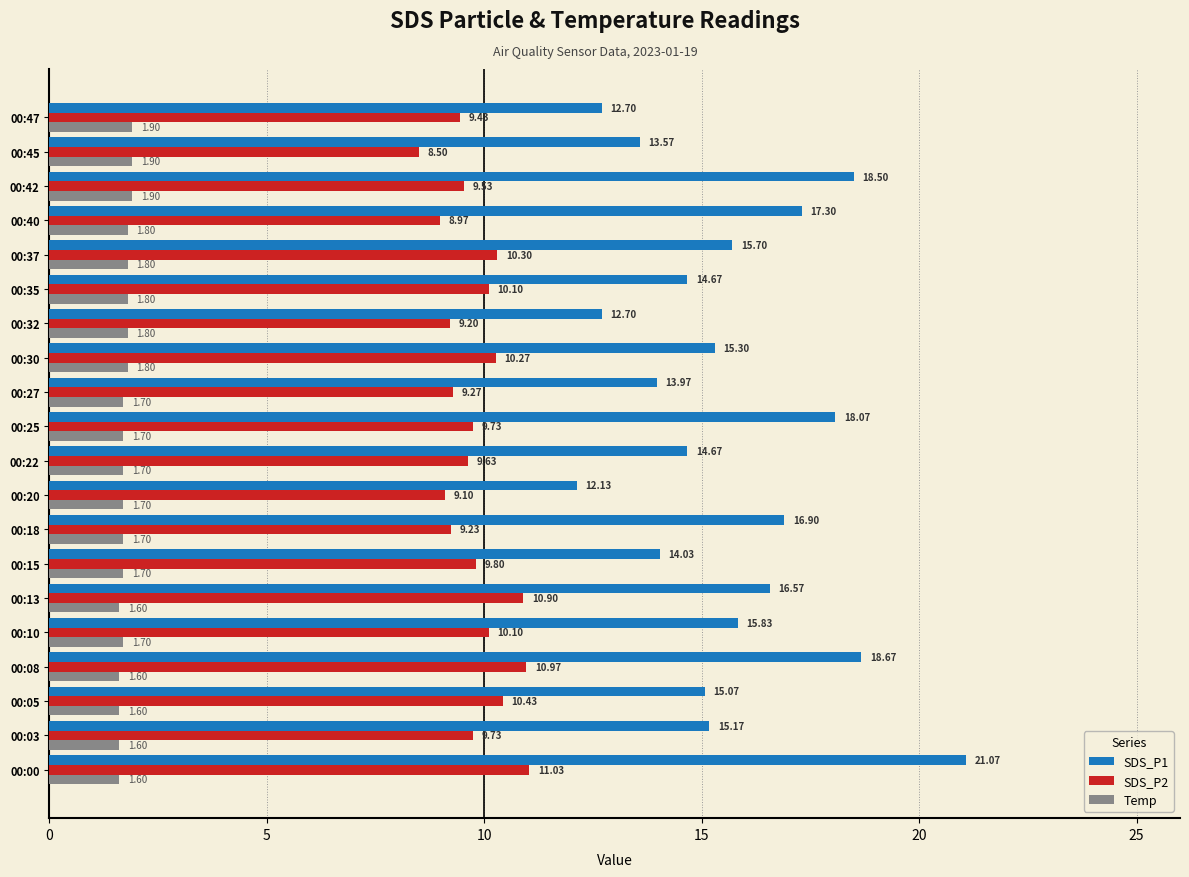

Which series has the largest range (max minus min)?

SDS_P1